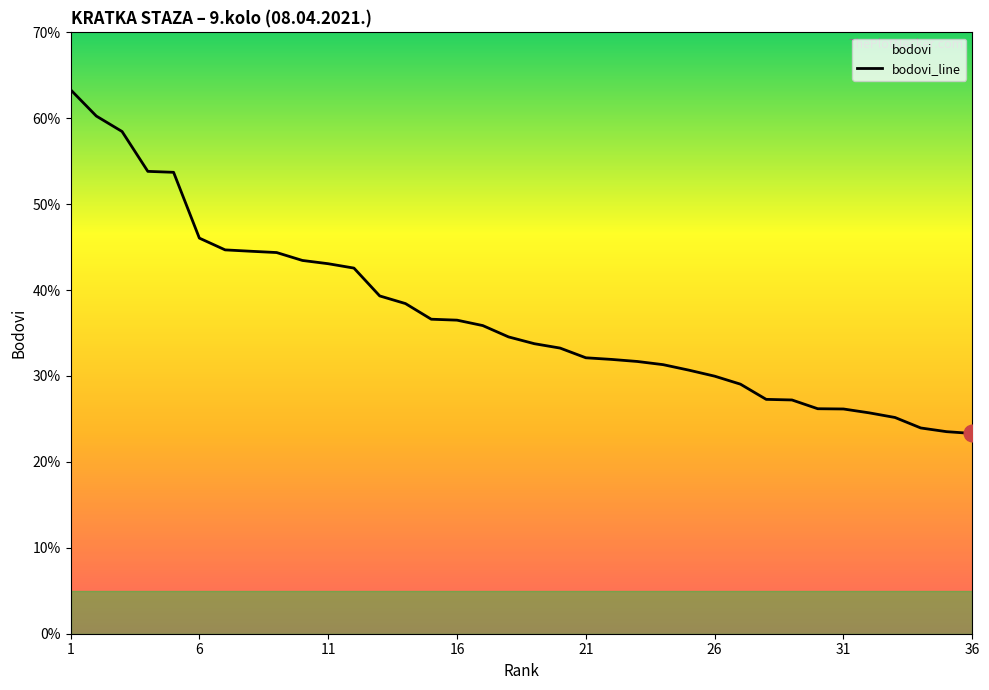

What is the difference between the maximum and minimum values?

40.0